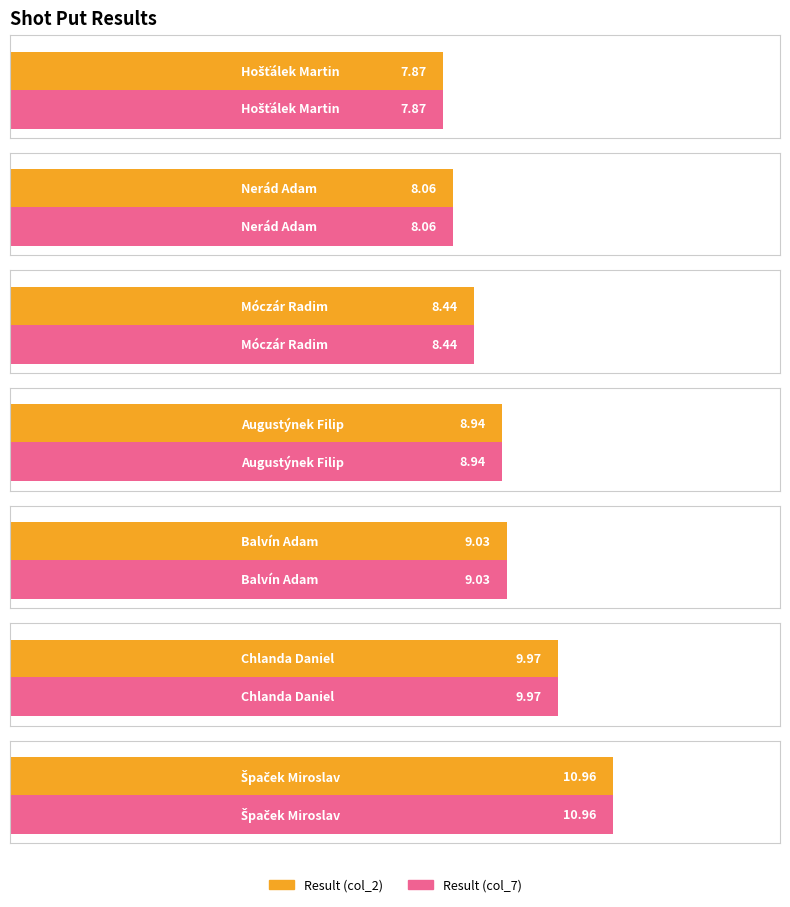

What value does the col_7 series have at Hošťálek Martin?

7.9